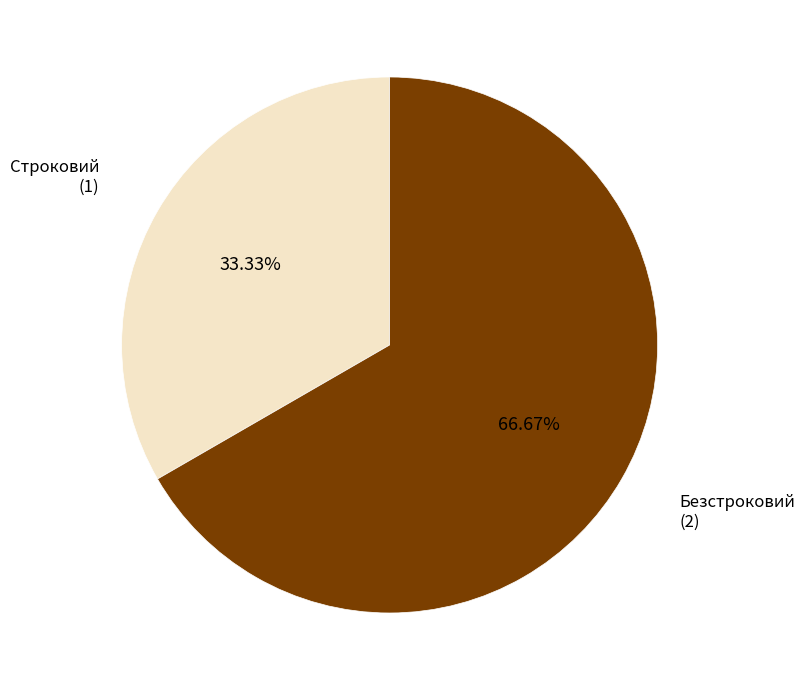

Do Безстроковий and Строковий together represent more than half of the pie?

Yes